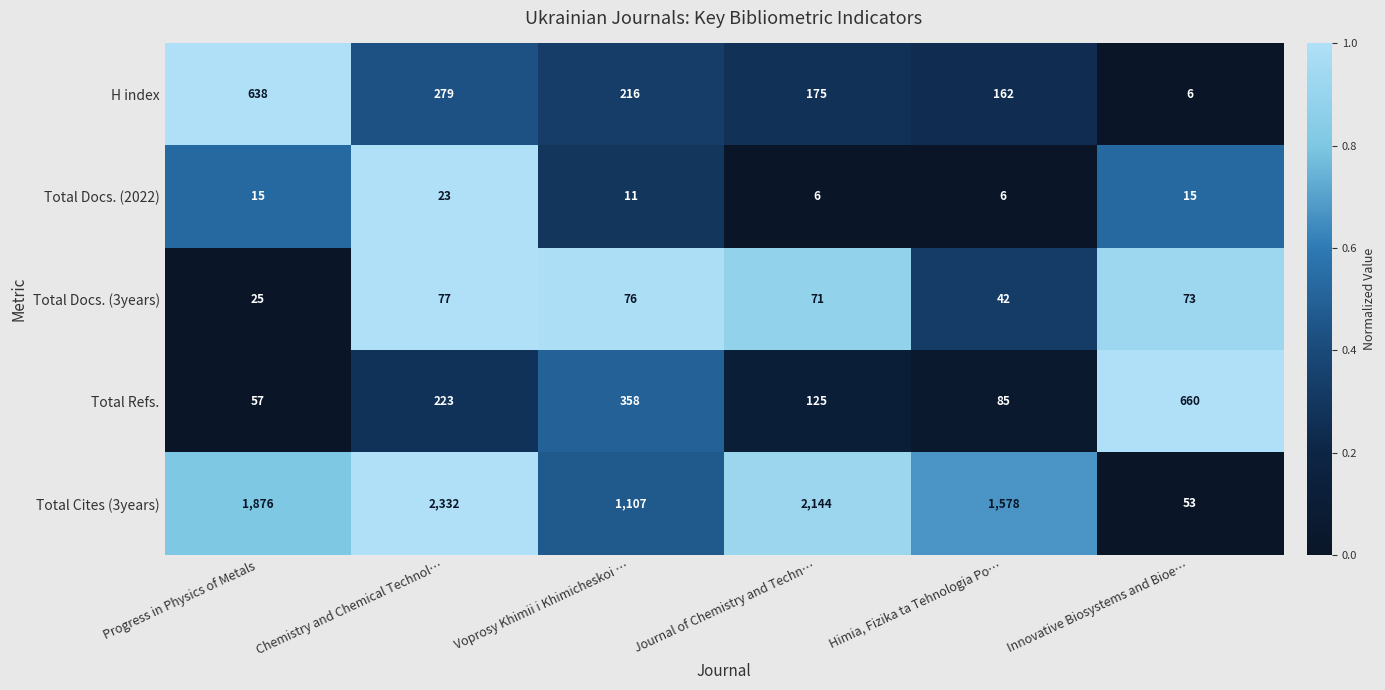

Which category has the highest value across all series?

Chemistry and Chemical Technol…